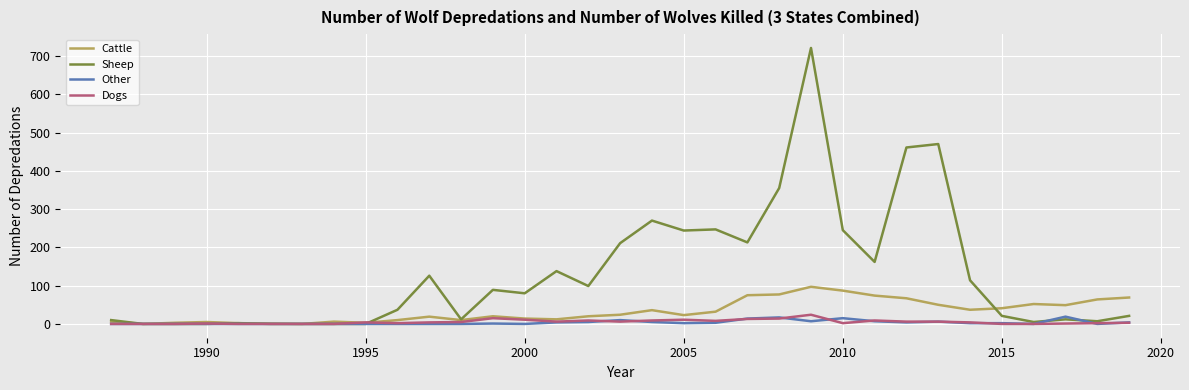

Which series has the largest total across all categories?

Sheep